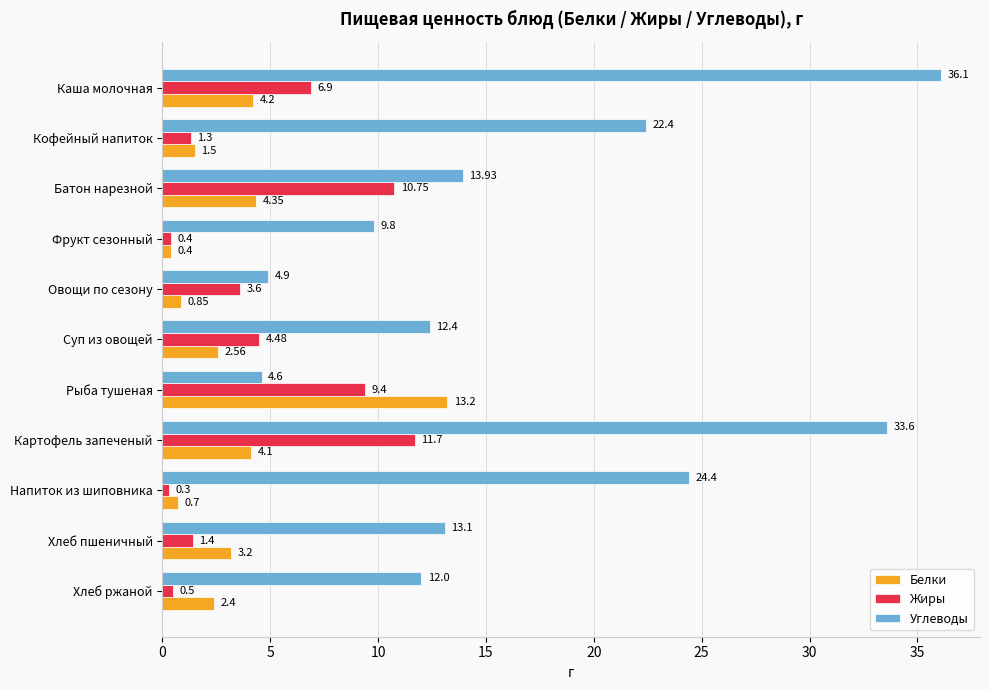

What are all the series names shown in the legend?

Белки, Жиры, Углеводы